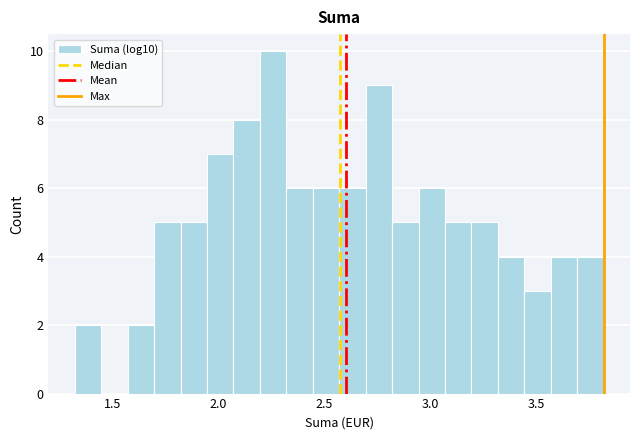

Around what value on the x-axis is the tallest bar? Give the approximate position of its centre, as read against the axis.

2.25